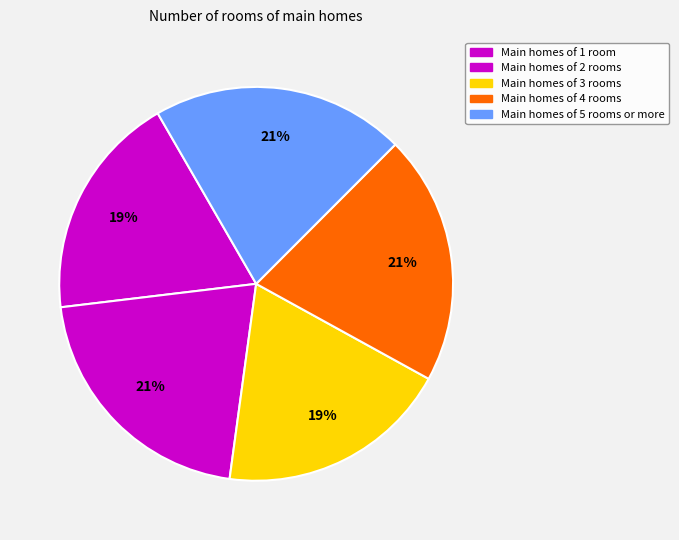

How many segments does this pie chart have?

5